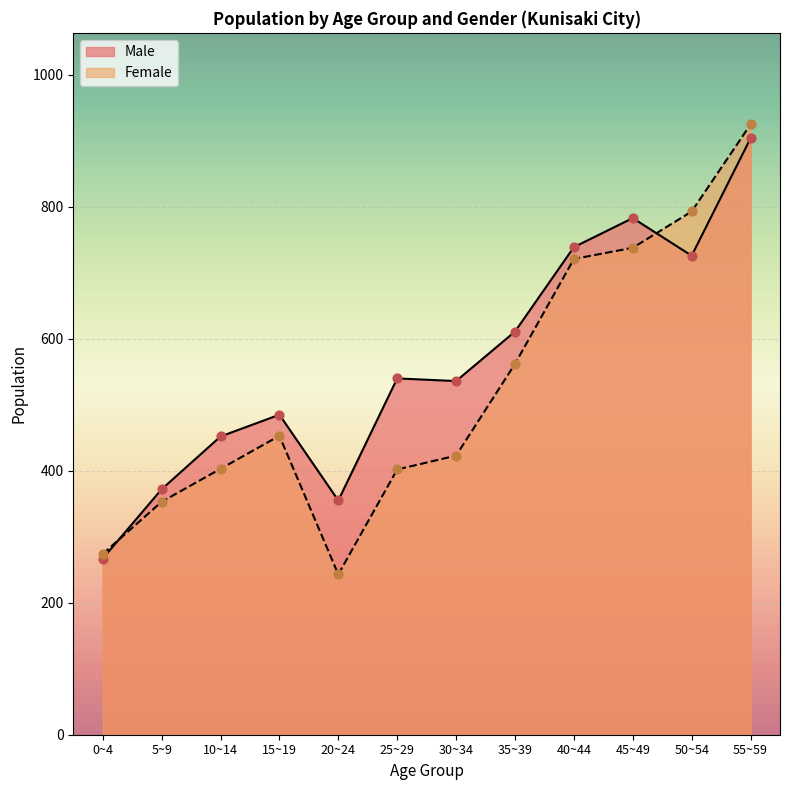

What is the total value across all series at 5~9?

725